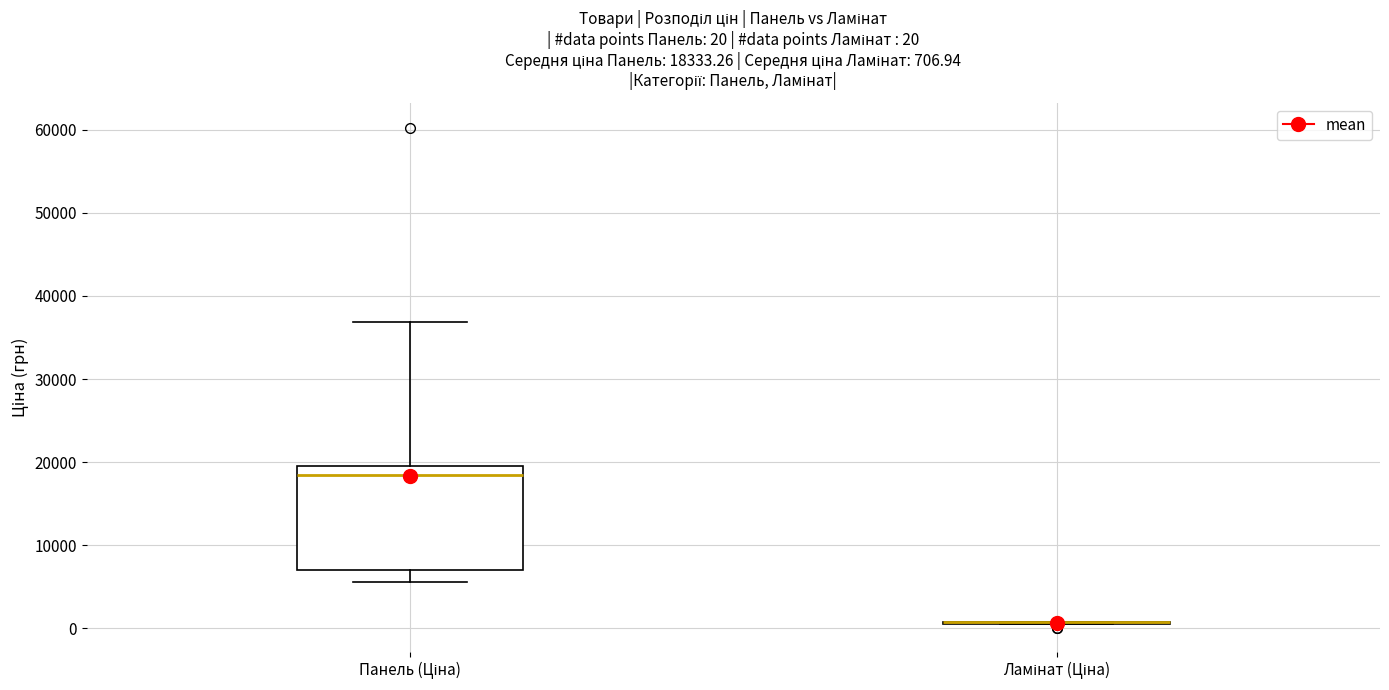

Which box is the tallest, from its lower edge to its upper edge?

Панель (Ціна)